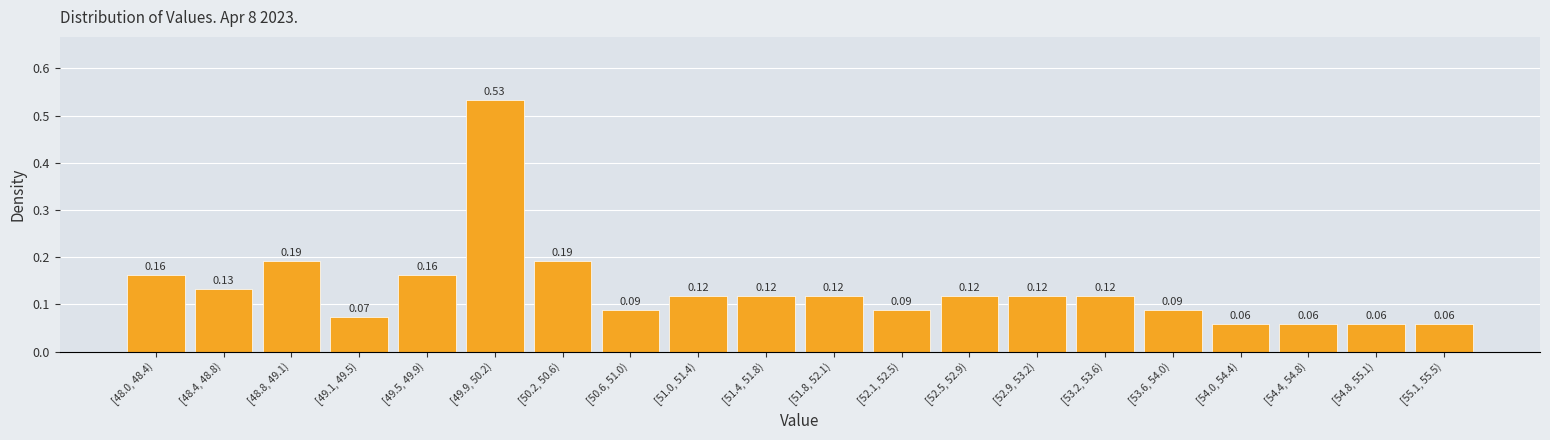

Which has a higher value, [54.4, 54.8) or [48.4, 48.8)?

[48.4, 48.8)